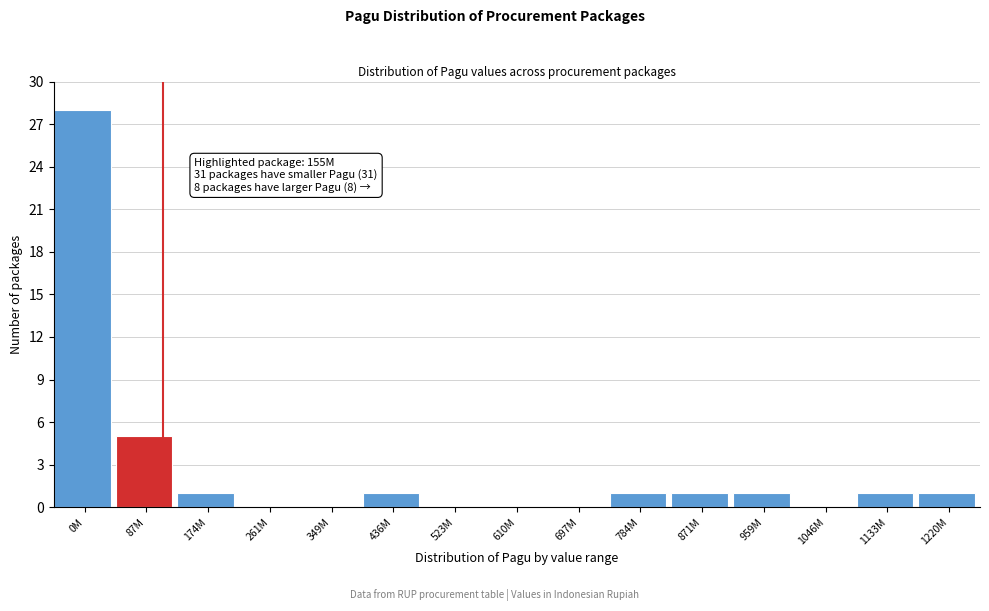

Reading left to right, transcribe all the data shown in this chart.

0M=28	87M=5	174M=1	261M=0	349M=0	436M=1	523M=0	610M=0	697M=0	784M=1	871M=1	959M=1	1046M=0	1133M=1	1220M=1